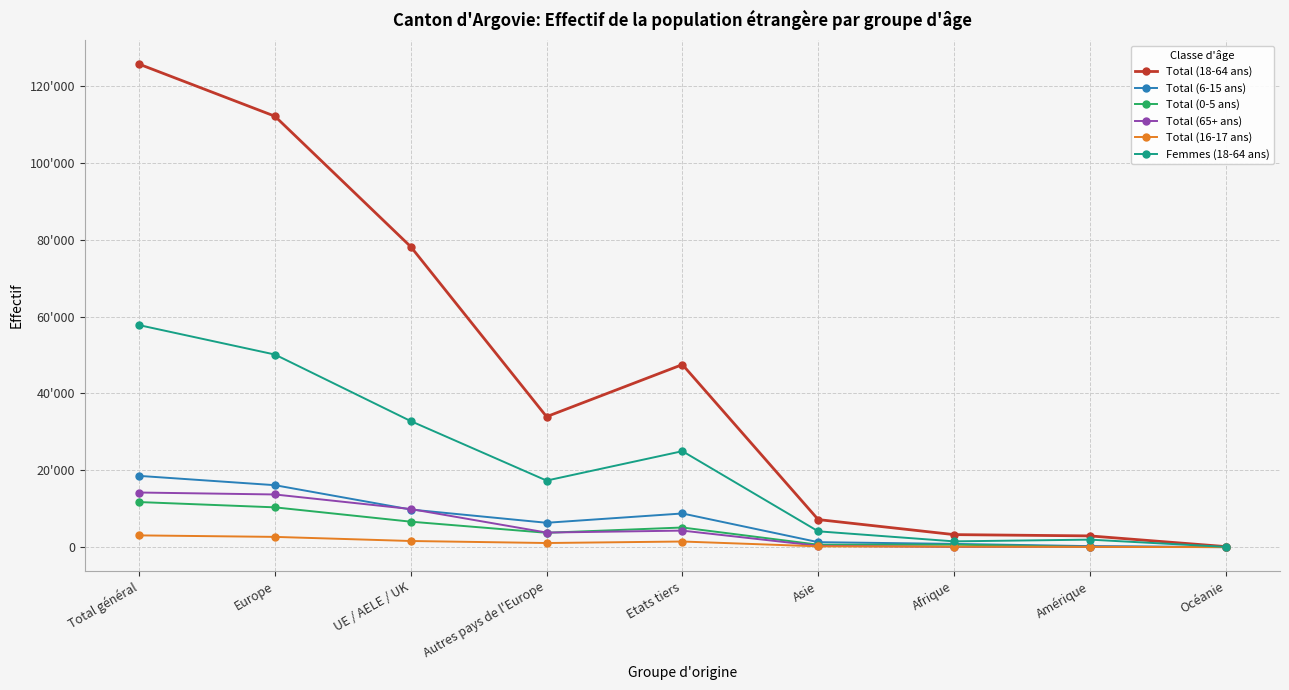

What is the total value across all series at Etats tiers?

92093